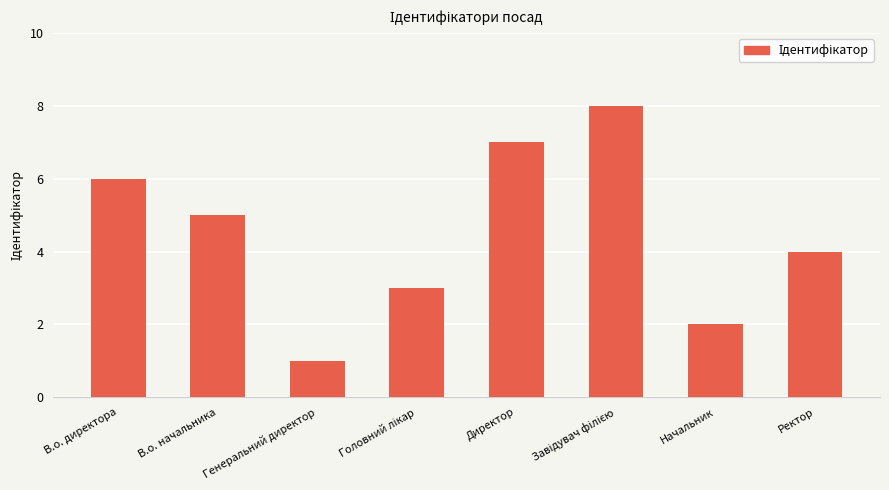

What is the label of the 7th bar from the right?

В.о. начальника